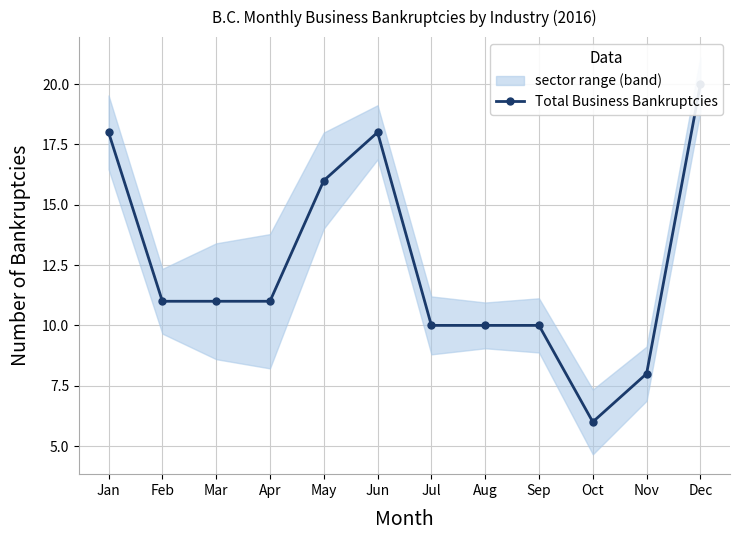

List the labels in order of value, smallest first.

Oct, Nov, Jul, Aug, Sep, Feb, Mar, Apr, May, Jan, Jun, Dec